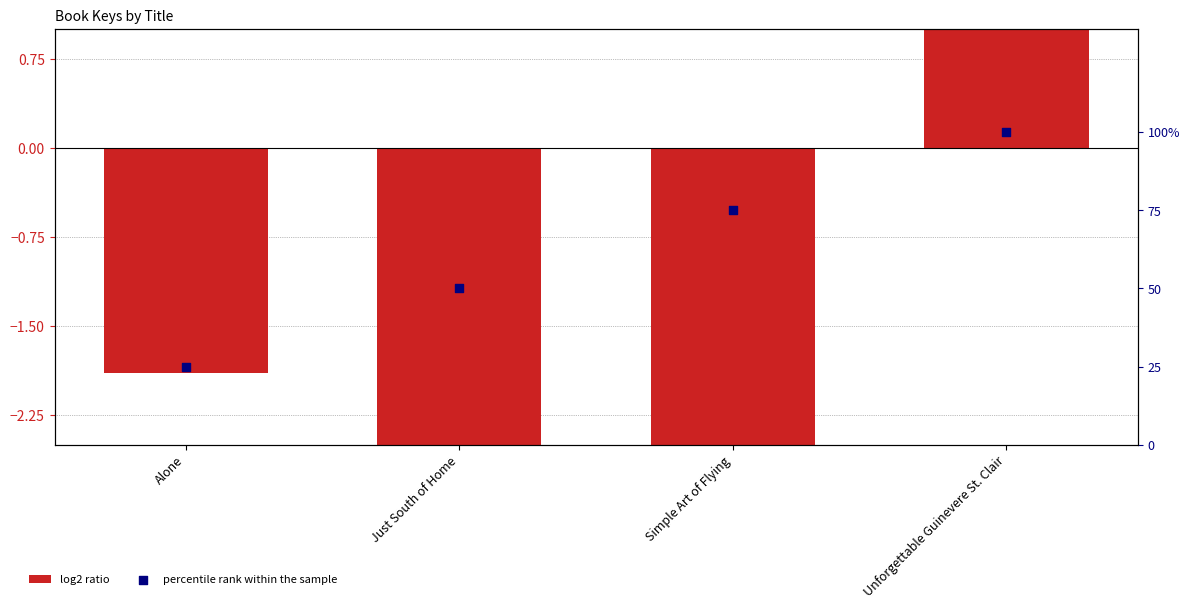

At which category is the sum across all series the highest?

Unforgettable Guinevere St. Clair